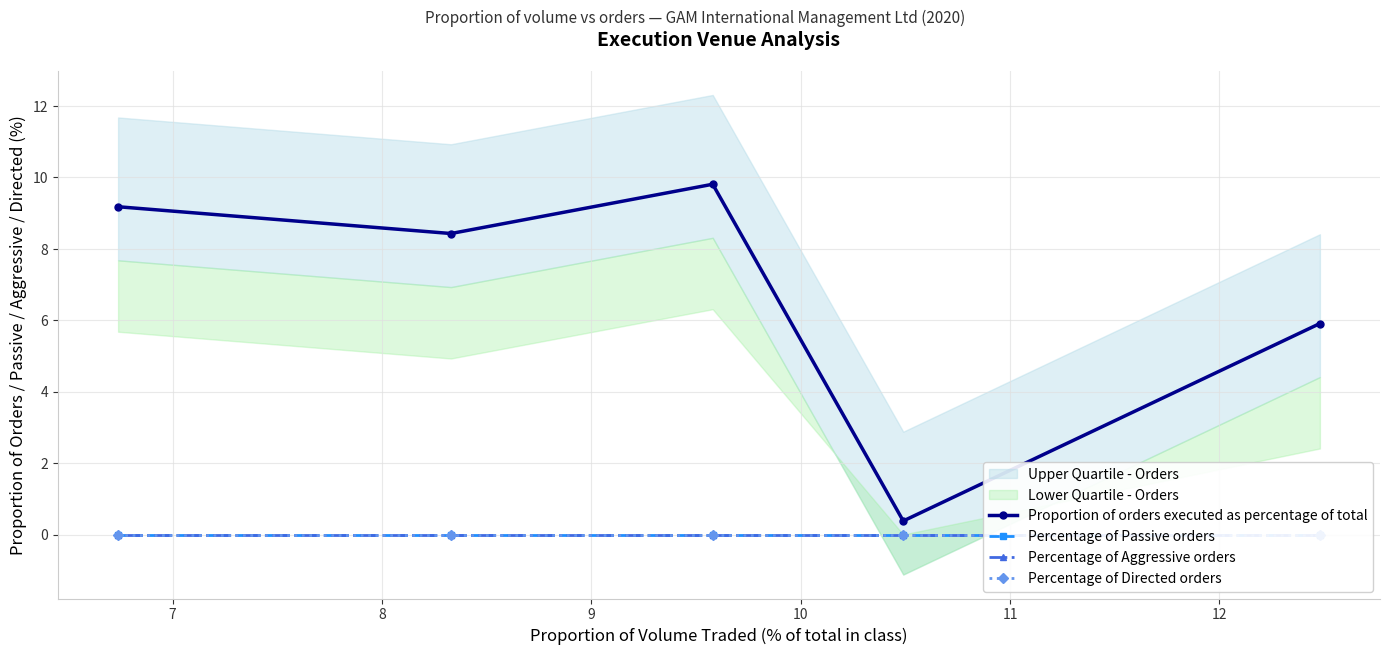

Is this an area chart (filled region under the line)?

No